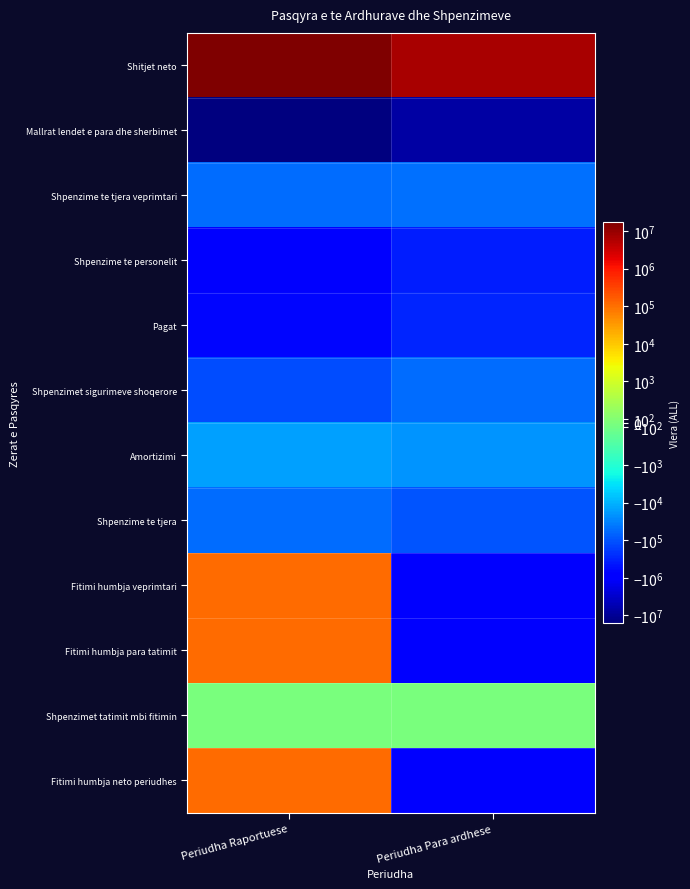

At which category is the sum across all series the highest?

Periudha Raportuese